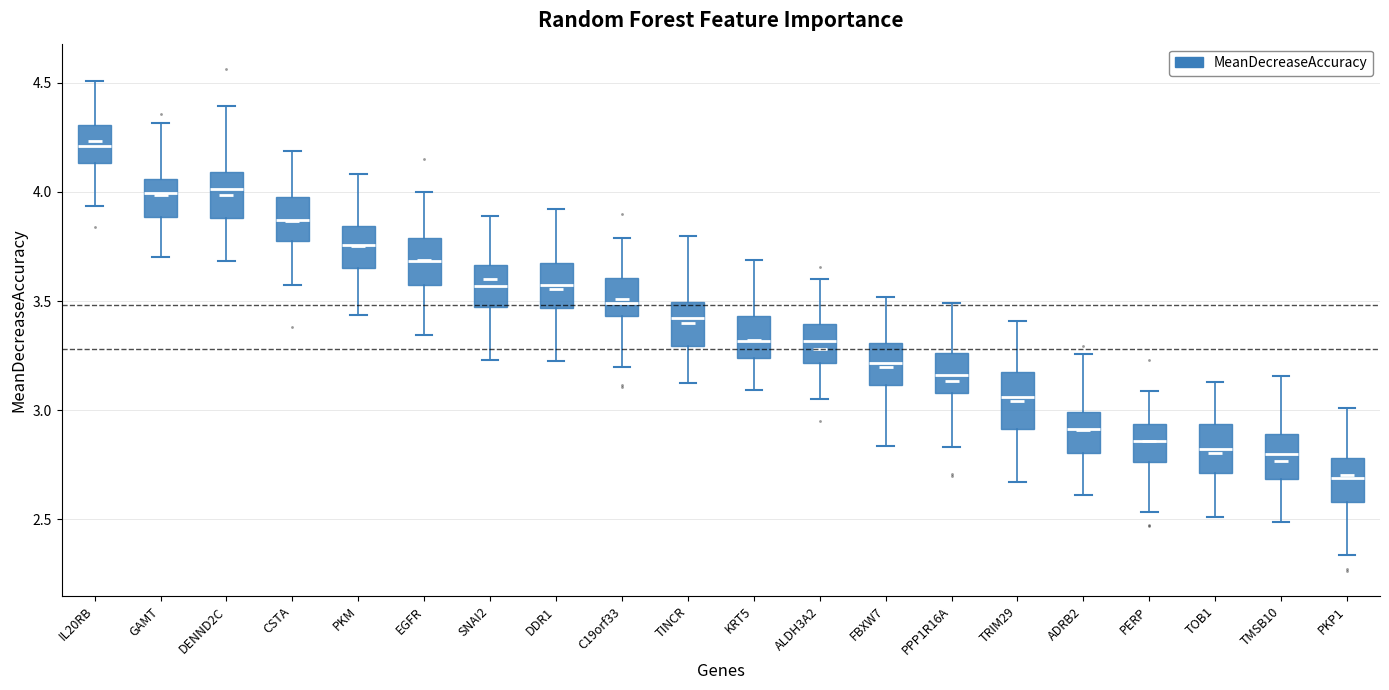

Where does the median line of the box for PPP1R16A sit on the y-axis? The values are not printed on the chart, so give them approximately, as read against the axis.

3.15